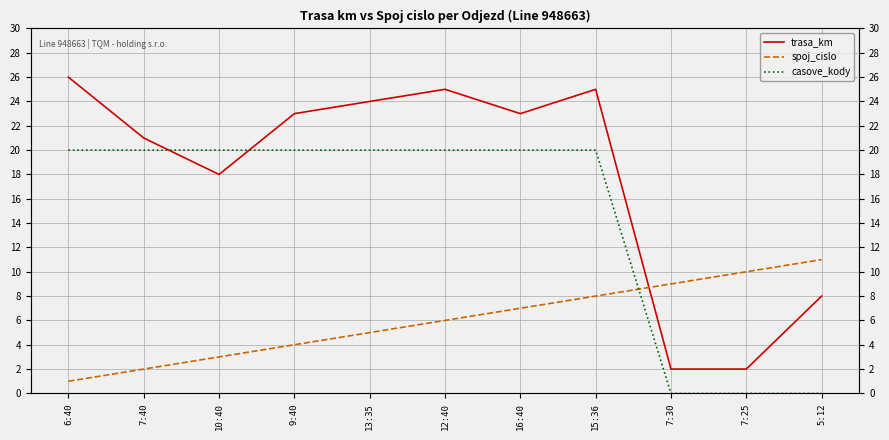

After their last crossing, which series has the higher values: casove_kody or trasa_km?

trasa_km